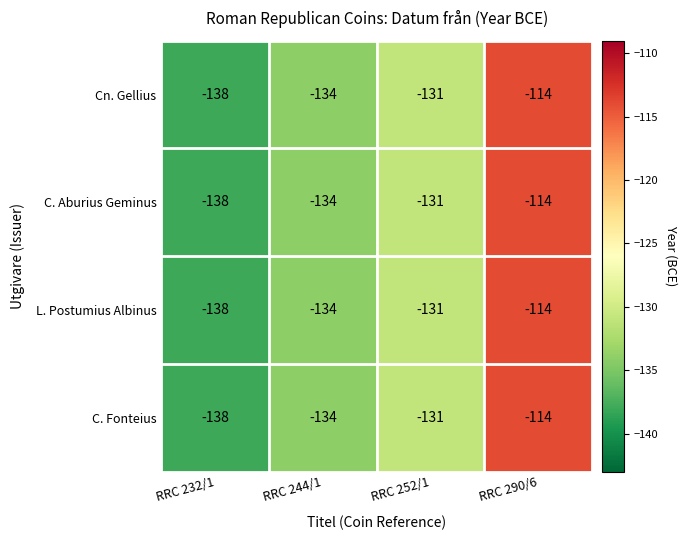

What is the total value across all series at RRC 290/6?

-456